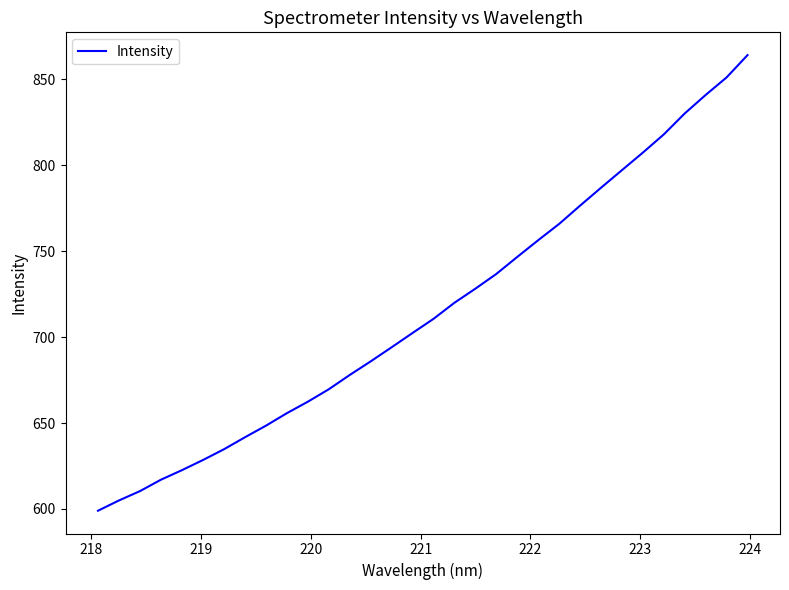

What is the minimum value shown in the chart?

599.0